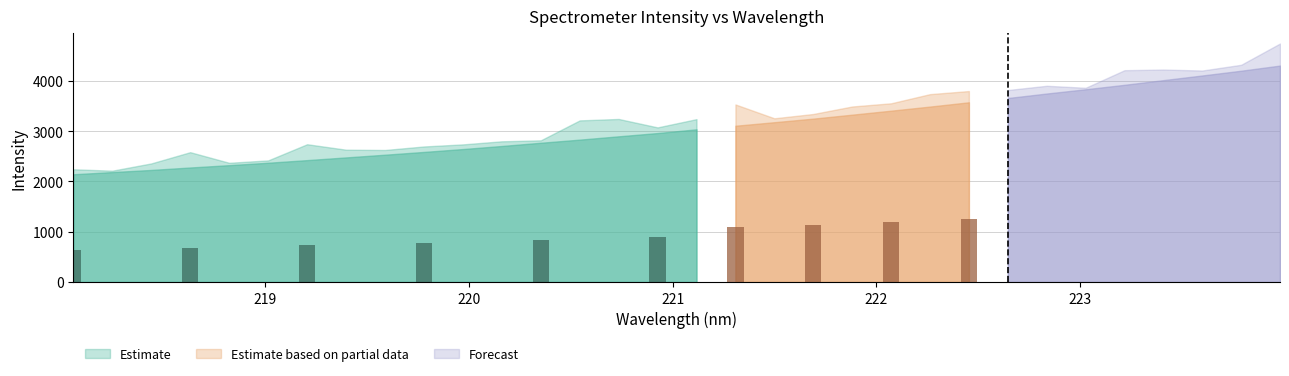

Rank the categories by Estimate value from highest to lowest.

31, 30, 29, 28, 27, 26, 25, 24, 23, 22, 21, 20, 19, 18, 17, 16, 15, 14, 13, 12, 11, 10, 9, 8, 7, 6, 5, 4, 3, 2, 1, 0